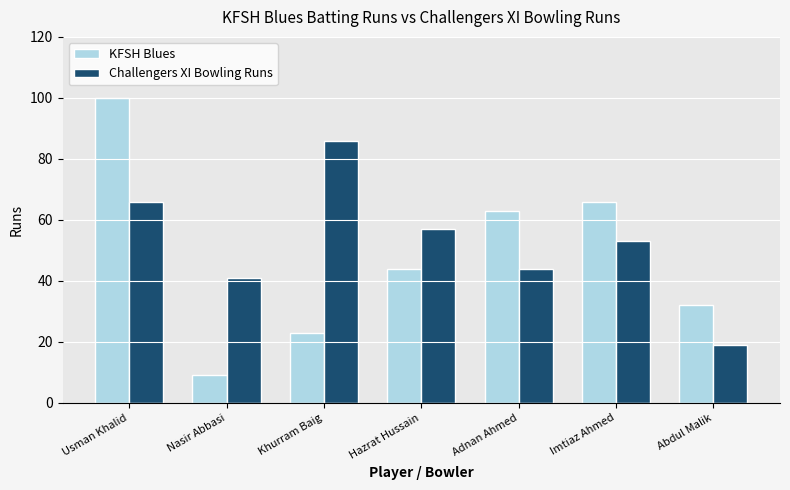

The value of KFSH Blues at Imtiaz Ahmed is 66. True or false?

True